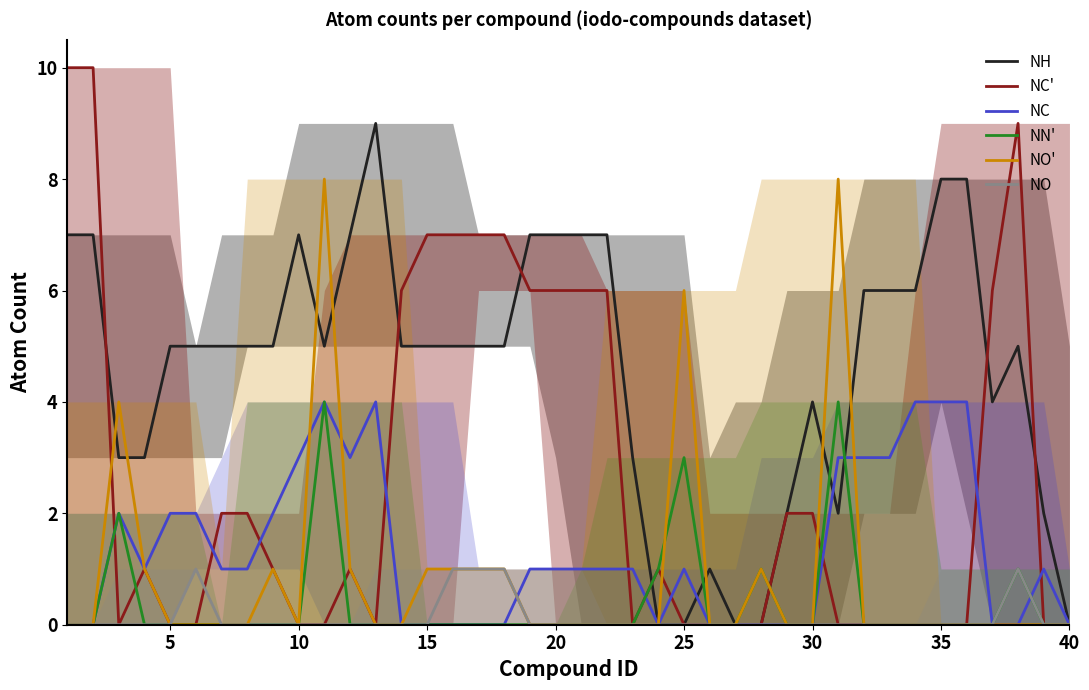

What is the highest value of the NH series?

9